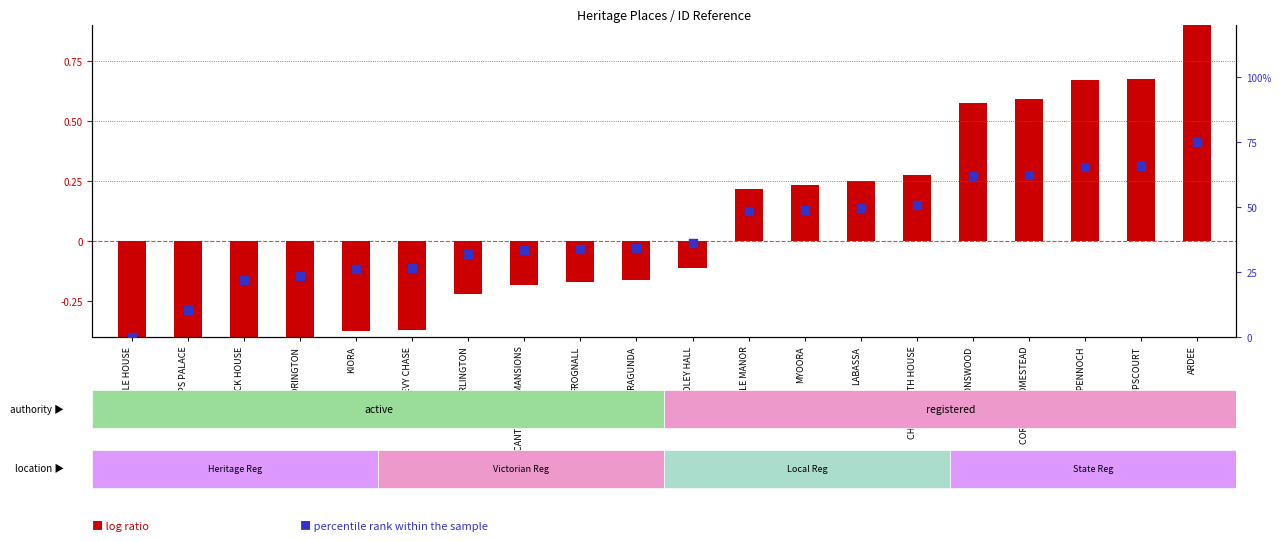

Is the value of log ratio at CORIYULE HOMESTEAD greater than the value of percentile rank within the sample at CORIYULE HOMESTEAD?

No